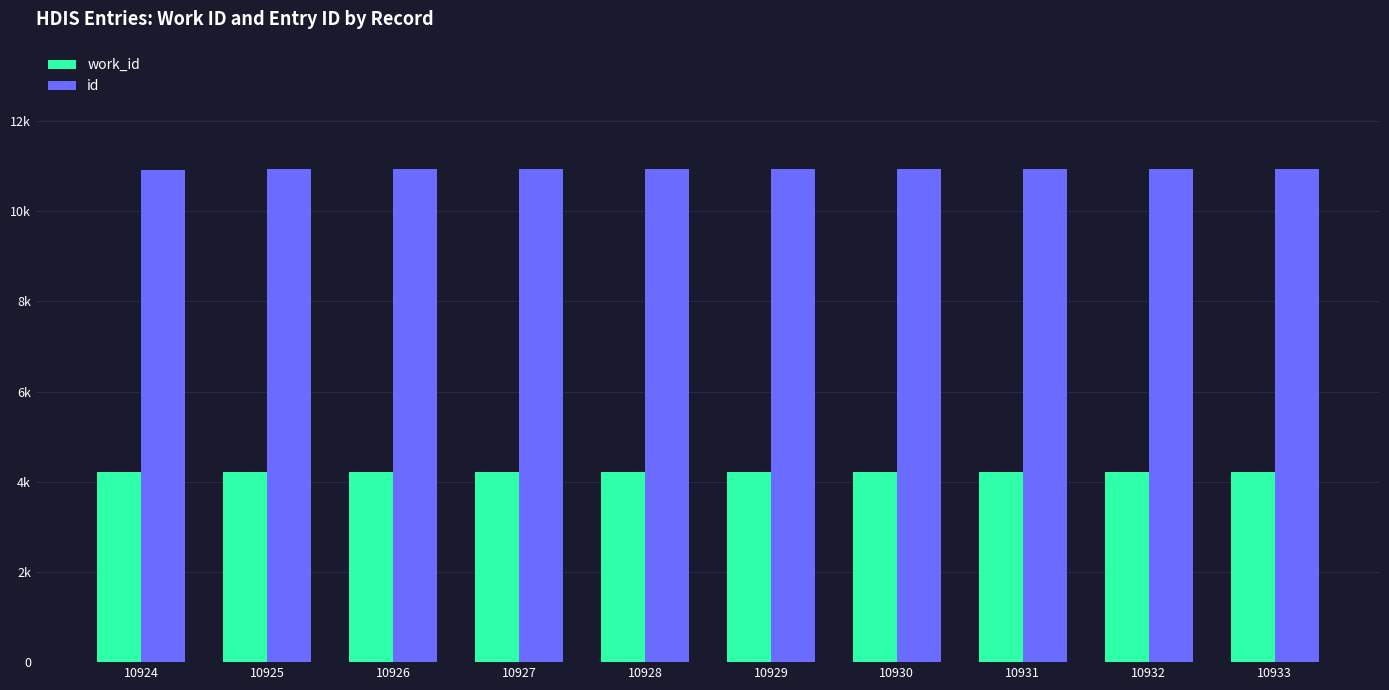

What is the value of the id bar at the 3rd from the left?

10926